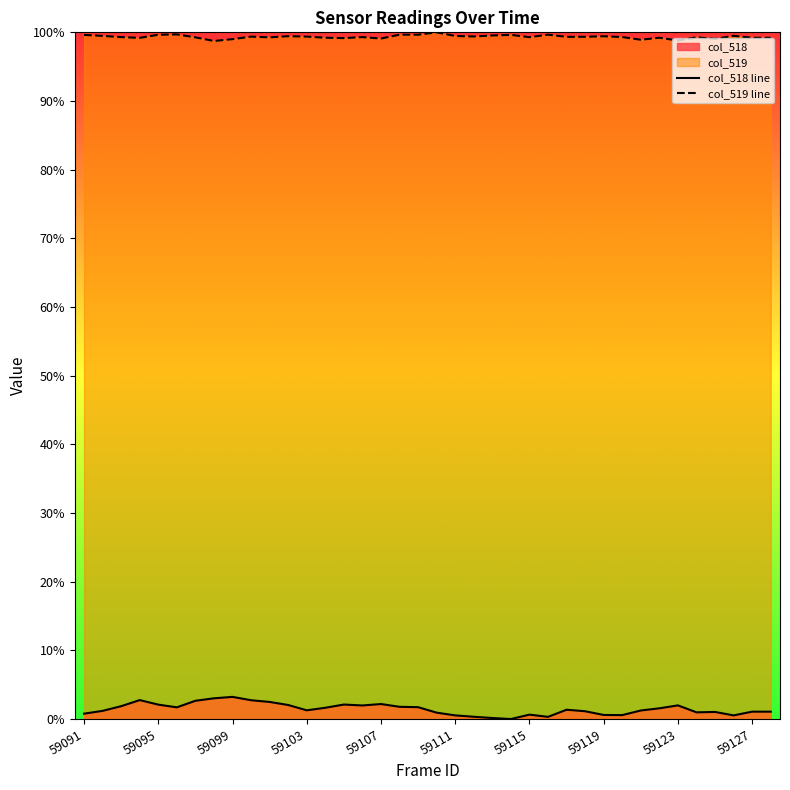

What is the total value across all series at 35?

1.0